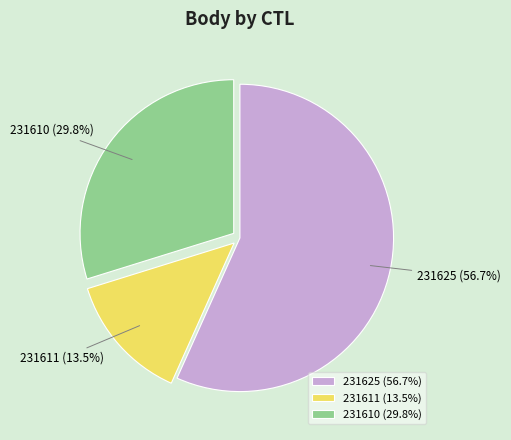

Does any single category account for the majority?

Yes